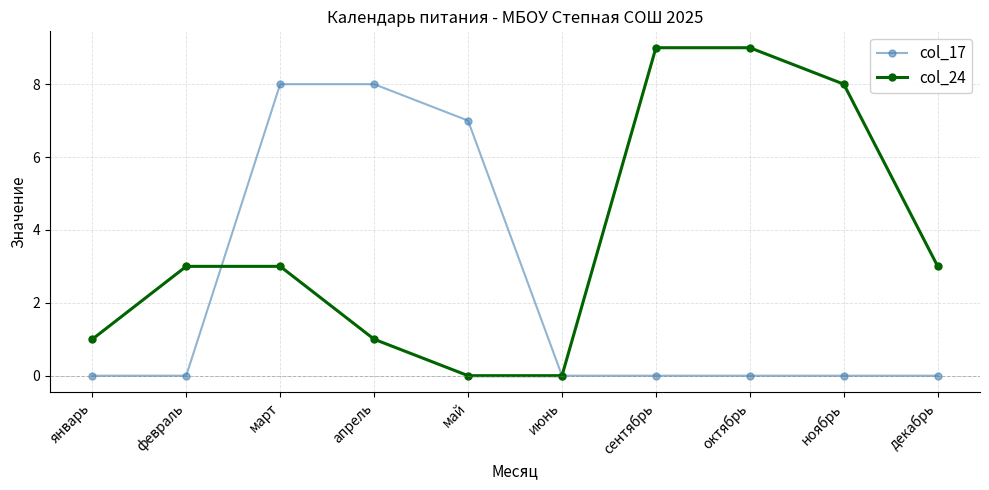

Reading left to right, transcribe all the data shown in this chart.

col_17: январь=0	февраль=0	март=8	апрель=8	май=7	июнь=0	сентябрь=0	октябрь=0	ноябрь=0	декабрь=0
col_24: январь=1	февраль=3	март=3	апрель=1	май=0	июнь=0	сентябрь=9	октябрь=9	ноябрь=8	декабрь=3